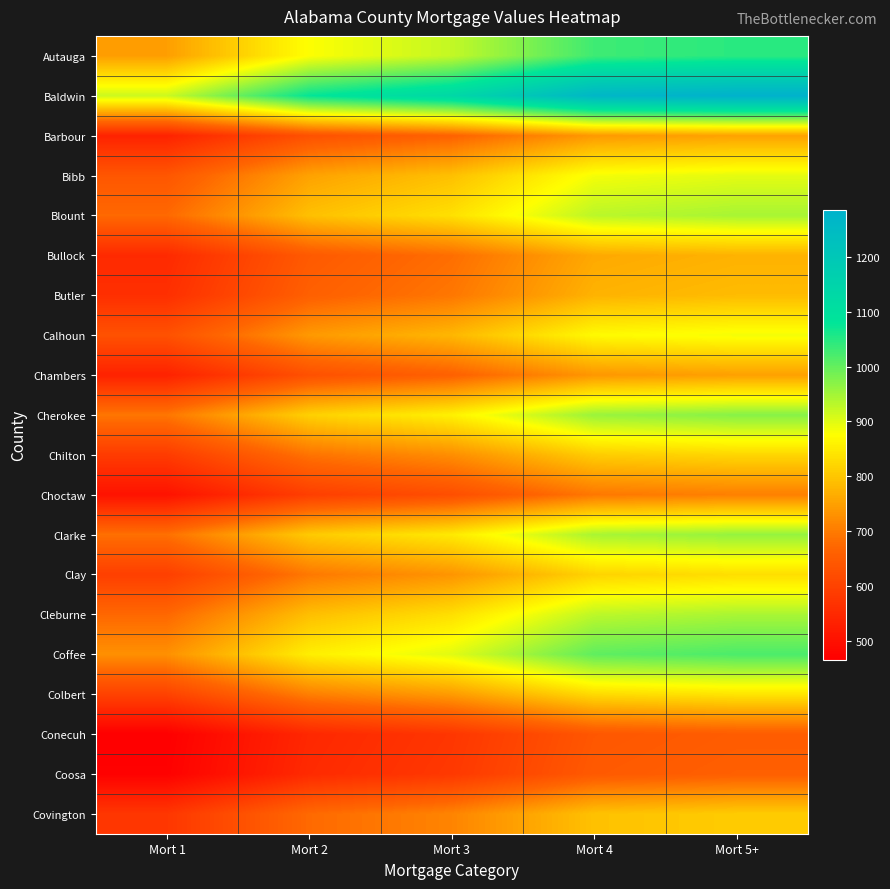

Reading left to right, what are all the values shown in this chart?

Autauga: Mort 1=747	Mort 2=877	Mort 3=924	Mort 4=1030	Mort 5+=1047
Baldwin: Mort 1=917	Mort 2=1077	Mort 3=1135	Mort 4=1265	Mort 5+=1286
Barbour: Mort 1=536	Mort 2=629	Mort 3=664	Mort 4=740	Mort 5+=752
Bibb: Mort 1=640	Mort 2=752	Mort 3=792	Mort 4=884	Mort 5+=897
Blount: Mort 1=675	Mort 2=792	Mort 3=835	Mort 4=931	Mort 5+=946
Bullock: Mort 1=551	Mort 2=647	Mort 3=682	Mort 4=761	Mort 5+=773
Butler: Mort 1=561	Mort 2=659	Mort 3=694	Mort 4=774	Mort 5+=786
Calhoun: Mort 1=630	Mort 2=740	Mort 3=780	Mort 4=870	Mort 5+=884
Chambers: Mort 1=535	Mort 2=628	Mort 3=661	Mort 4=737	Mort 5+=749
Cherokee: Mort 1=693	Mort 2=814	Mort 3=858	Mort 4=957	Mort 5+=972
Chilton: Mort 1=586	Mort 2=689	Mort 3=725	Mort 4=809	Mort 5+=822
Choctaw: Mort 1=504	Mort 2=592	Mort 3=624	Mort 4=695	Mort 5+=706
Clarke: Mort 1=685	Mort 2=805	Mort 3=848	Mort 4=945	Mort 5+=961
Clay: Mort 1=593	Mort 2=696	Mort 3=734	Mort 4=818	Mort 5+=832
Cleburne: Mort 1=673	Mort 2=790	Mort 3=833	Mort 4=929	Mort 5+=944
Coffee: Mort 1=728	Mort 2=854	Mort 3=900	Mort 4=1004	Mort 5+=1020
Colbert: Mort 1=600	Mort 2=705	Mort 3=743	Mort 4=828	Mort 5+=842
Conecuh: Mort 1=465	Mort 2=546	Mort 3=575	Mort 4=641	Mort 5+=652
Coosa: Mort 1=469	Mort 2=551	Mort 3=580	Mort 4=647	Mort 5+=658
Covington: Mort 1=576	Mort 2=676	Mort 3=712	Mort 4=794	Mort 5+=807